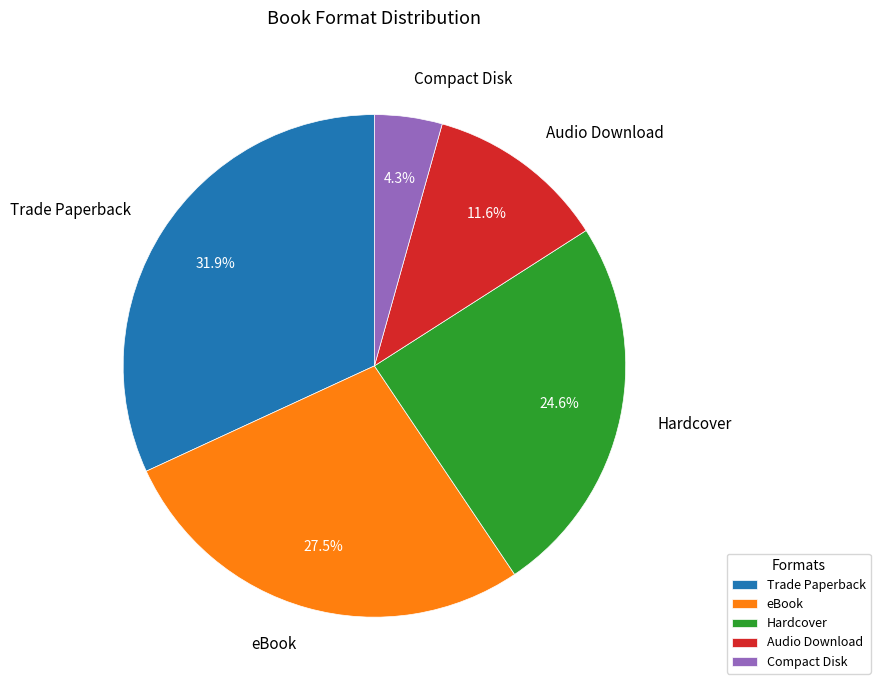

Is it true that Compact Disk is 11% of the pie?

False